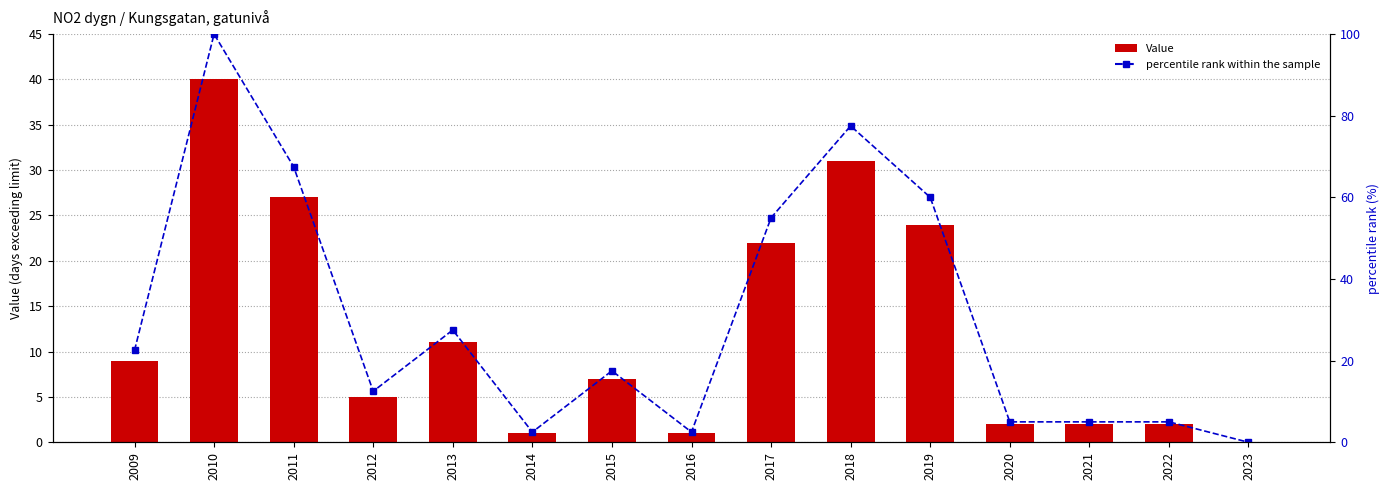

Reading right to left, transcribe all the data shown in this chart.

Value: 0.0	2.0	2.0	2.0	24.0	31.0	22.0	1.0	7.0	1.0	11.0	5.0	27.0	40.0	9.0
percentile rank within the sample: 0.0	5.0	5.0	5.0	60.0	77.5	55.0	2.5	17.5	2.5	27.5	12.5	67.5	100.0	22.5